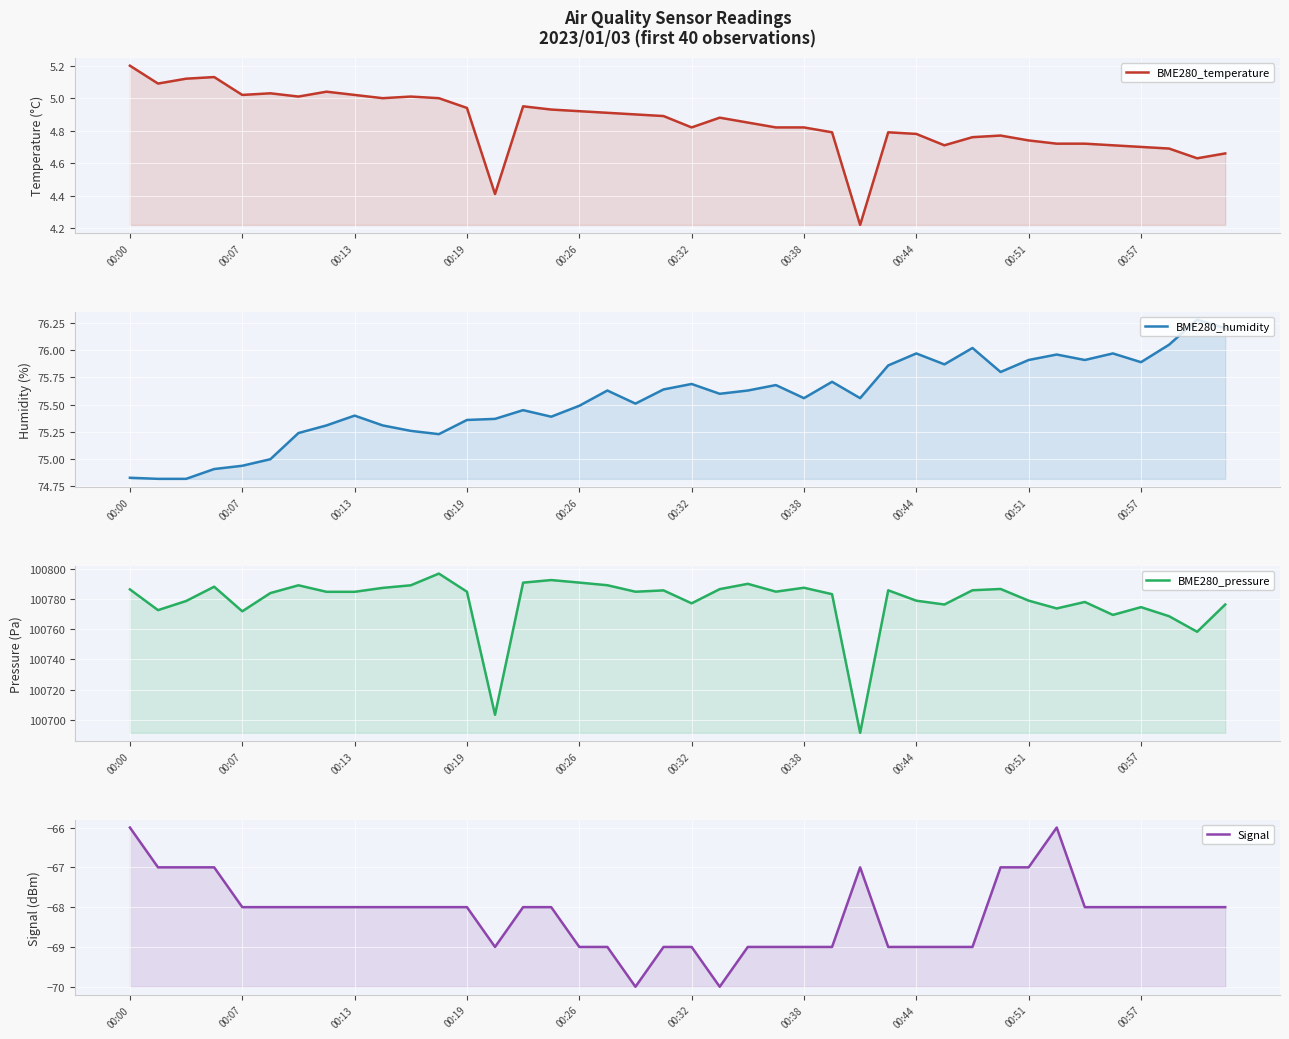

Is the value of BME280_humidity at 00:38 greater than the value of BME280_temperature at 00:00?

Yes